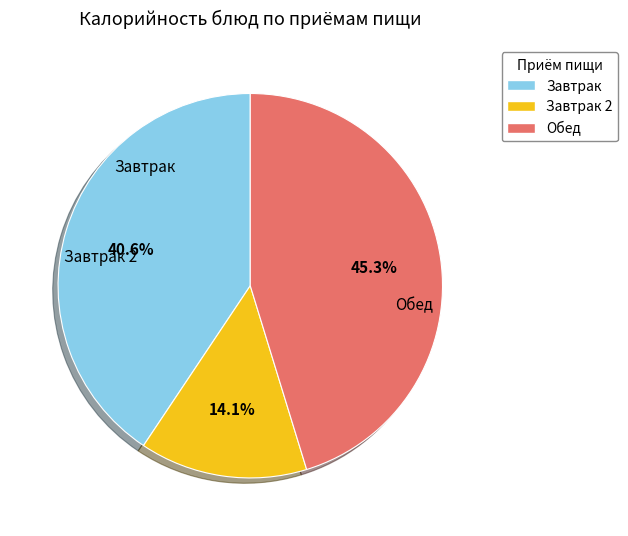

Which category has the biggest portion of the pie?

Обед